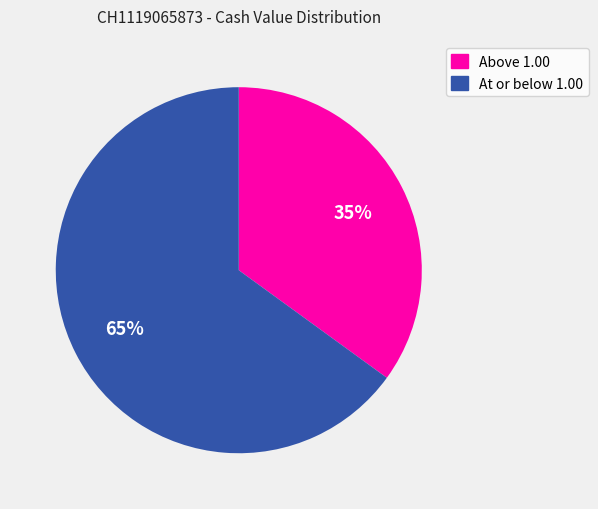

Is there any slice that represents more than half of the pie?

Yes